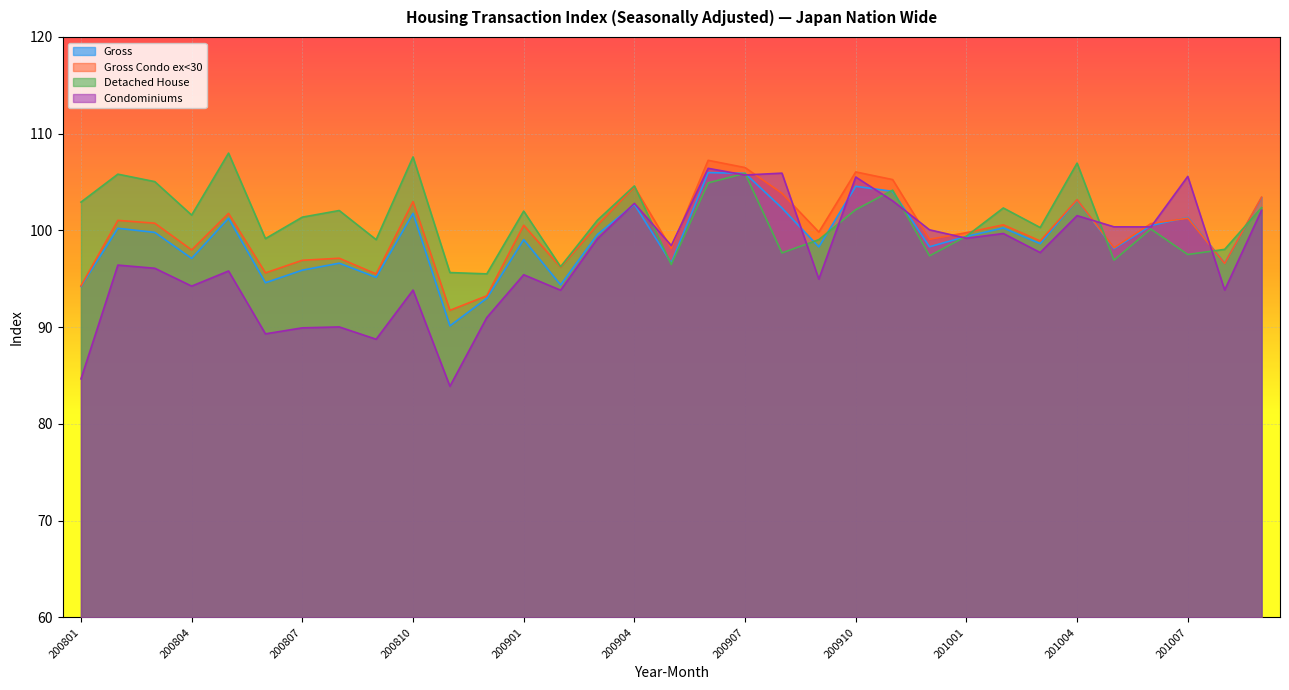

The Detached House series shows 34.6 at 201006. True or false?

False